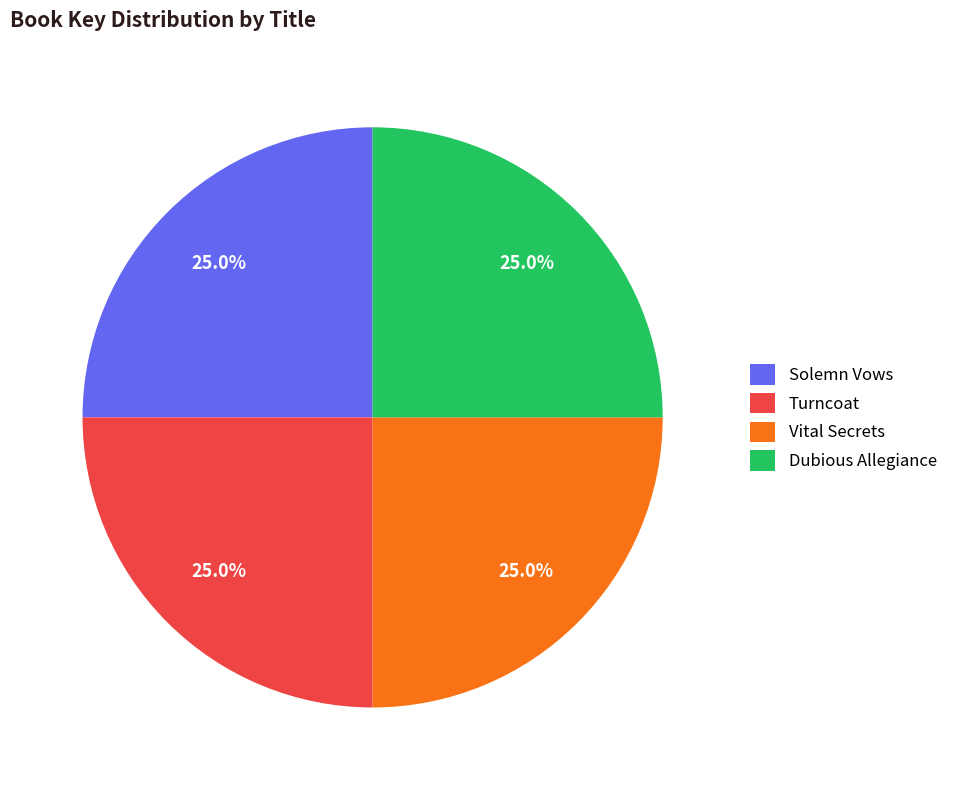

Is it true that Vital Secrets is 38% of the pie?

False